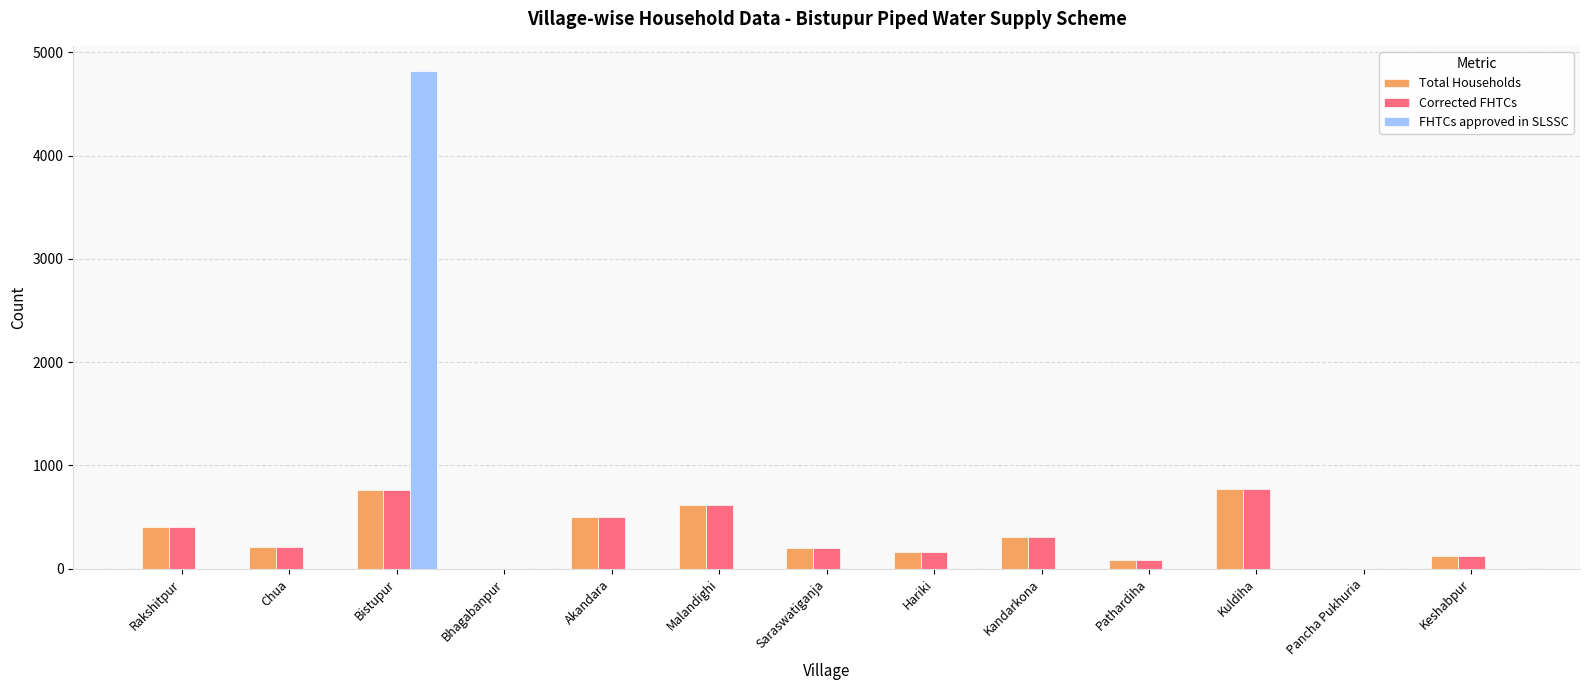

The value of FHTCs approved in SLSSC at Kuldiha is 0. True or false?

True